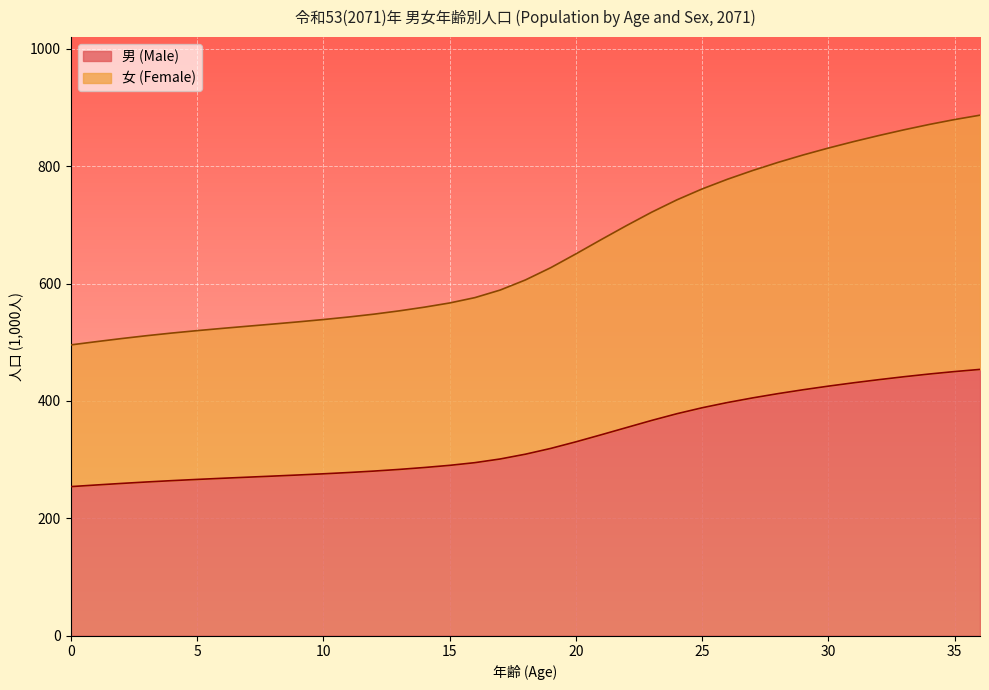

At how many categories does at least one series exceed 744?

12